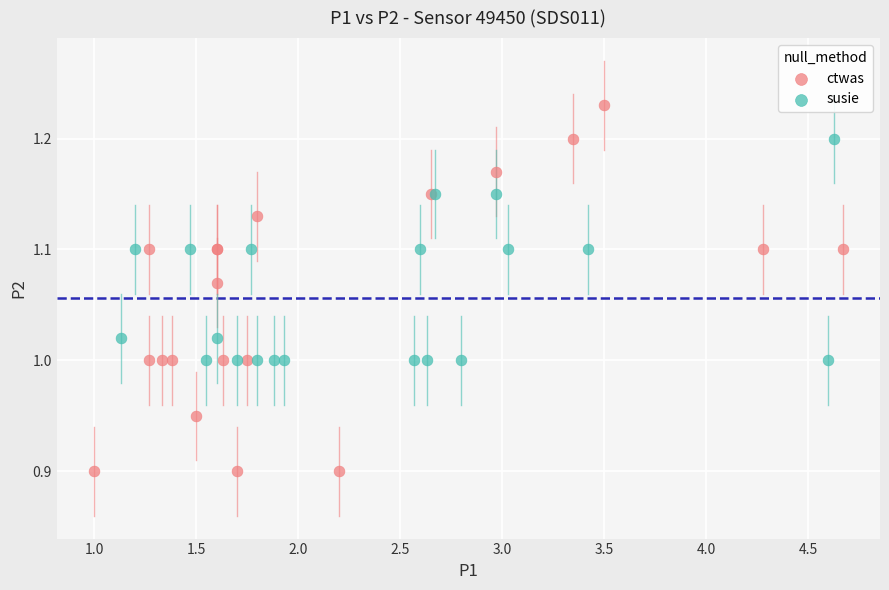

Which series reaches the minimum Y coordinate?

ctwas